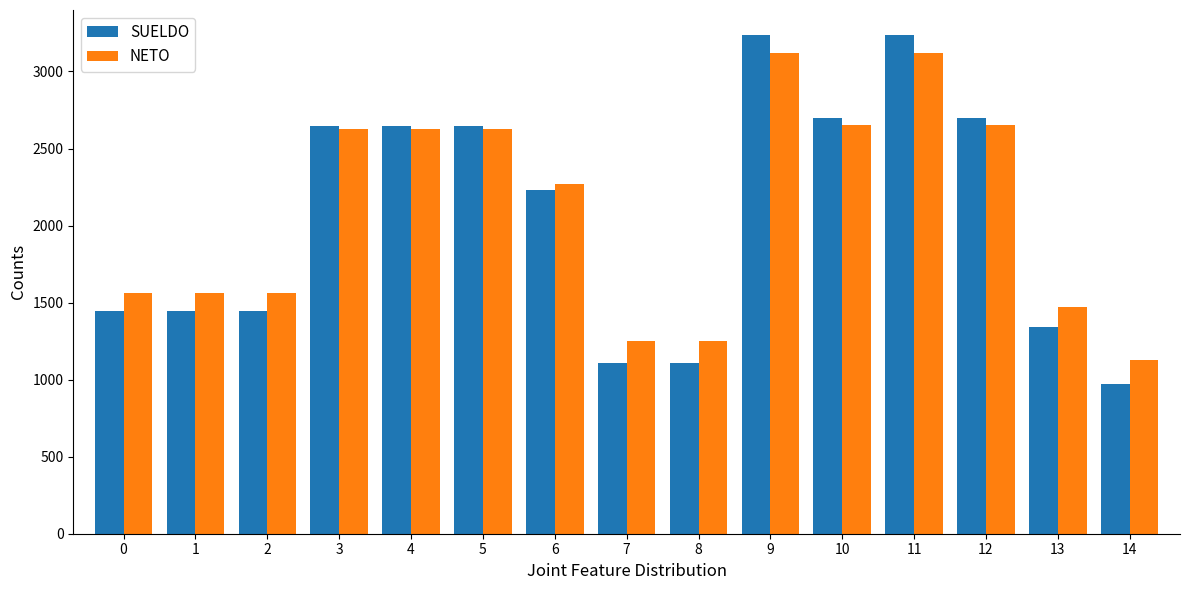

Rank the series by their average value, from highest to lowest.

NETO, SUELDO